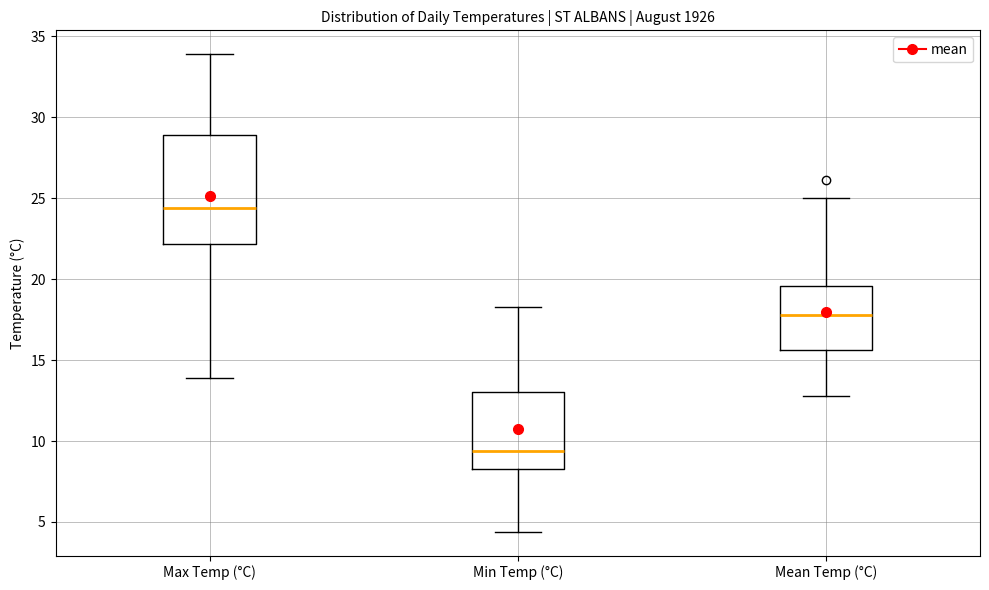

Reading left to right, transcribe this box plot: for each box, give where its median line is, the range the box spans, and where its two whiskers end, as read against the y-axis. The values are not printed on the chart, so give them approximately, as read against the axis.

Max Temp (°C): median 24.5, box 22.0 to 29.0, whiskers 14.0 to 34.0
Min Temp (°C): median 9.5, box 8.5 to 13.0, whiskers 4.5 to 18.5
Mean Temp (°C): median 18.0, box 15.5 to 19.5, whiskers 13.0 to 25.0